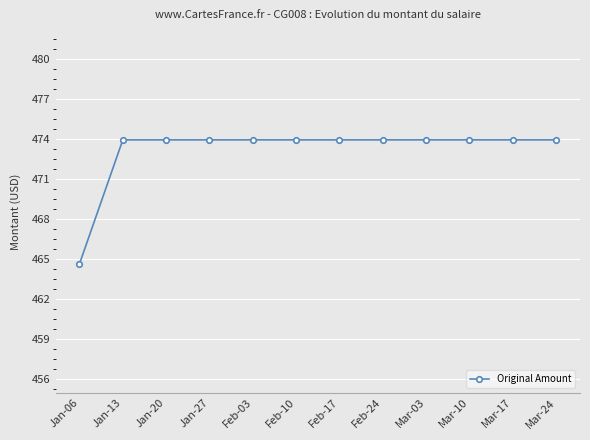

Reading left to right, transcribe all the data shown in this chart.

Jan-06=464.6	Jan-13=473.9	Jan-20=473.9	Jan-27=473.9	Feb-03=473.9	Feb-10=473.9	Feb-17=473.9	Feb-24=473.9	Mar-03=473.9	Mar-10=473.9	Mar-17=473.9	Mar-24=473.9